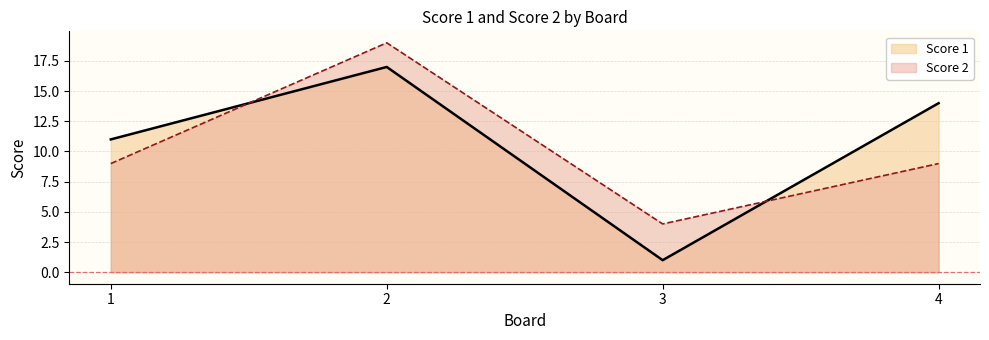

Is the value of Score 1 at 3 greater than the value of Score 2 at 2?

No